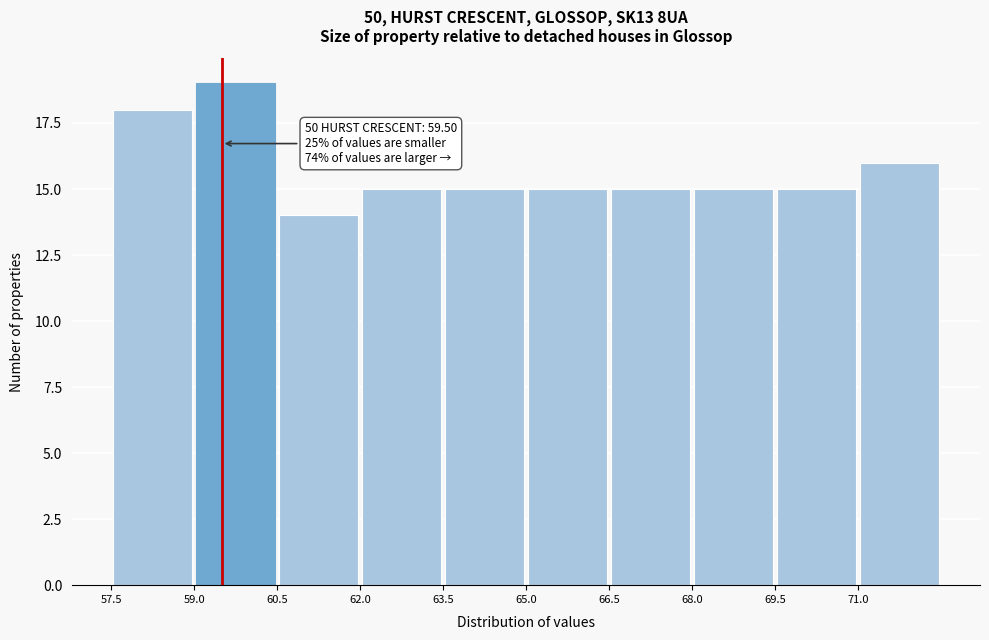

Over which range of the x-axis is the bar tallest?

59.0 to 60.5